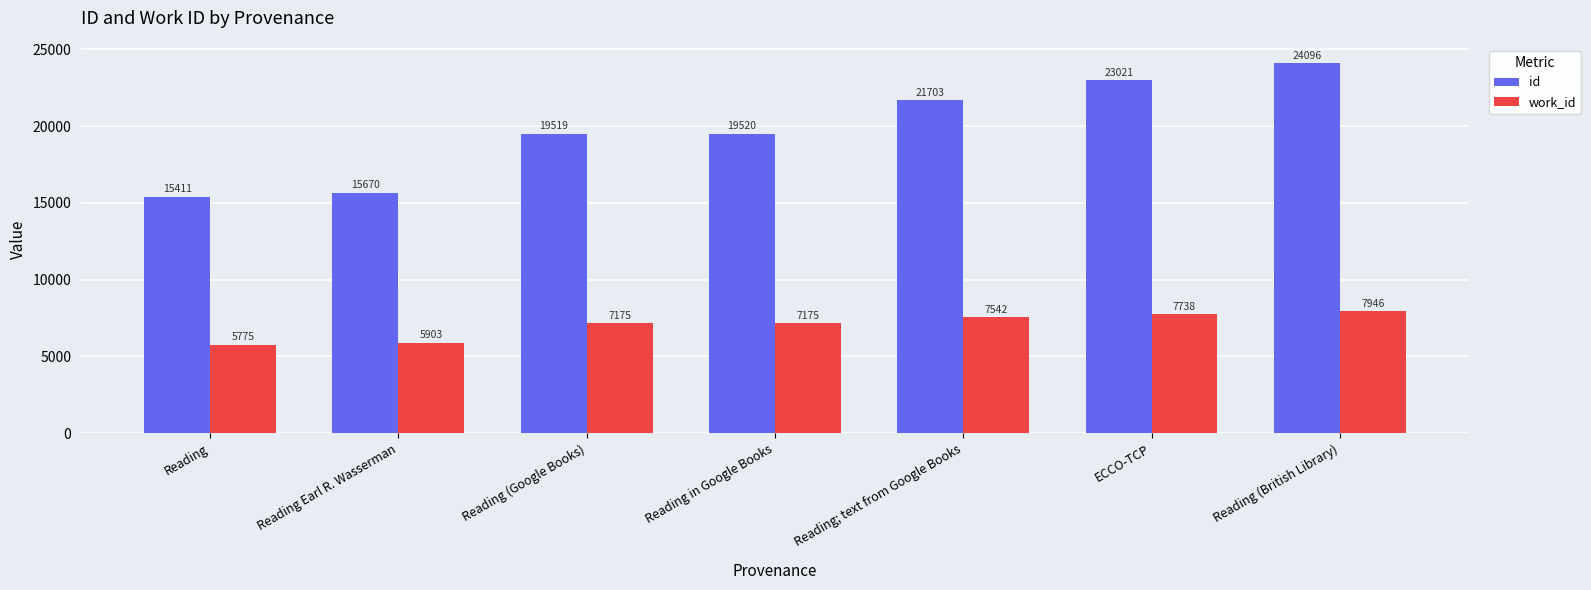

What is the label of the 1st bar from the right?

Reading (British Library)